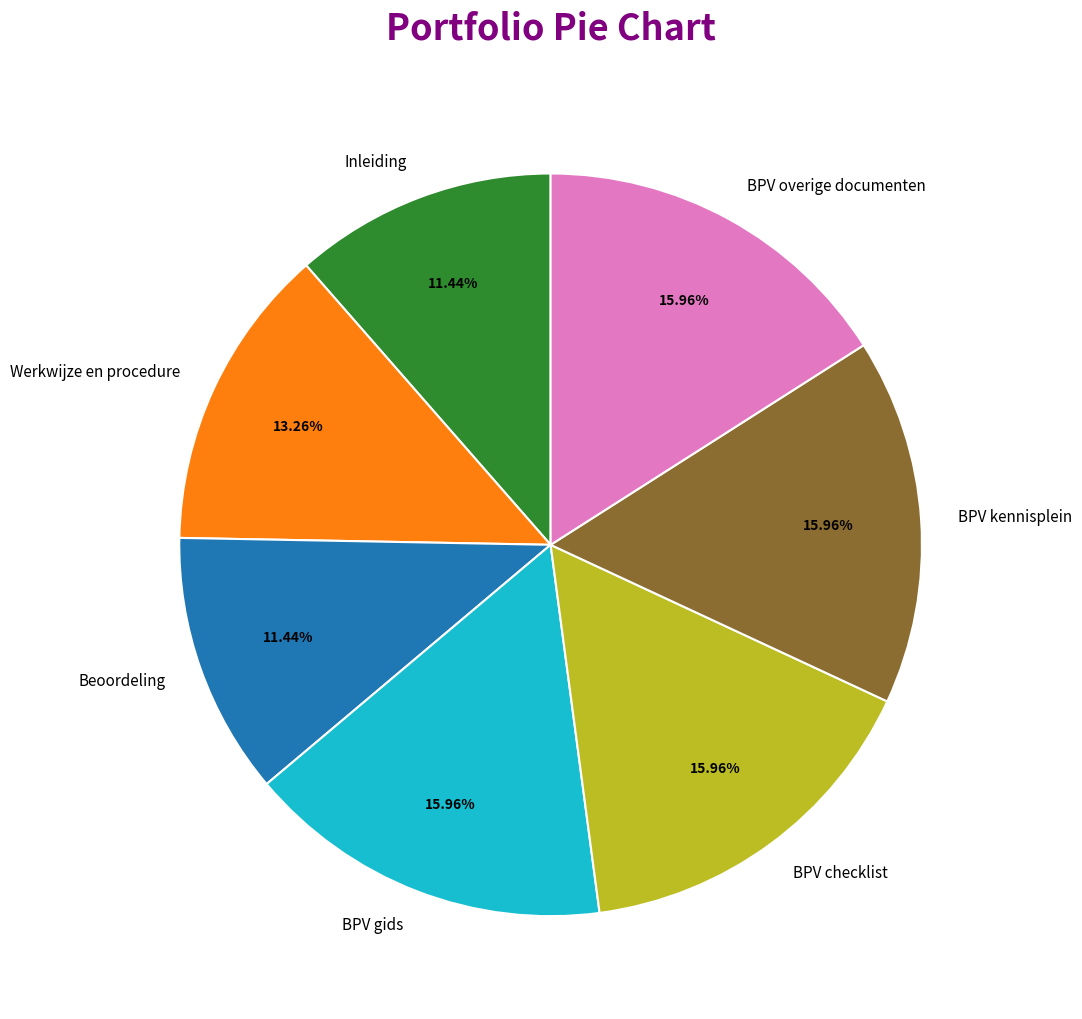

Does any single category account for the majority?

No